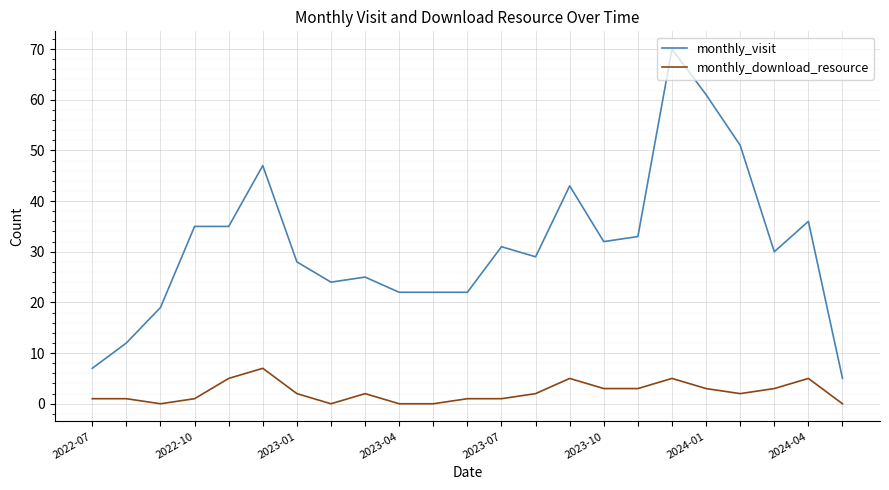

What is the highest value of the monthly_download_resource series?

7